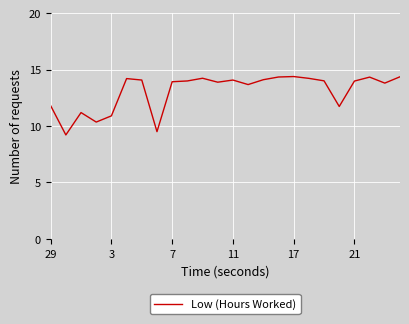

What is the maximum value shown in the chart?

14.4